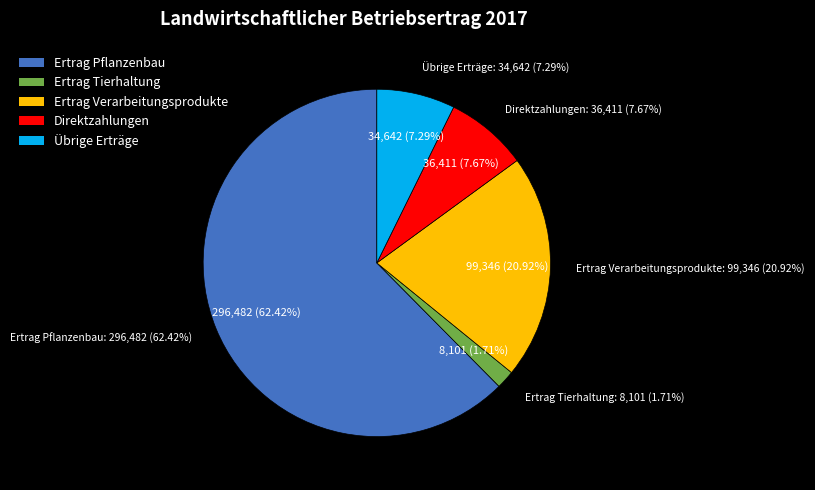

Between Ertrag Verarbeitungsprodukte and Direktzahlungen, which is larger?

Ertrag Verarbeitungsprodukte